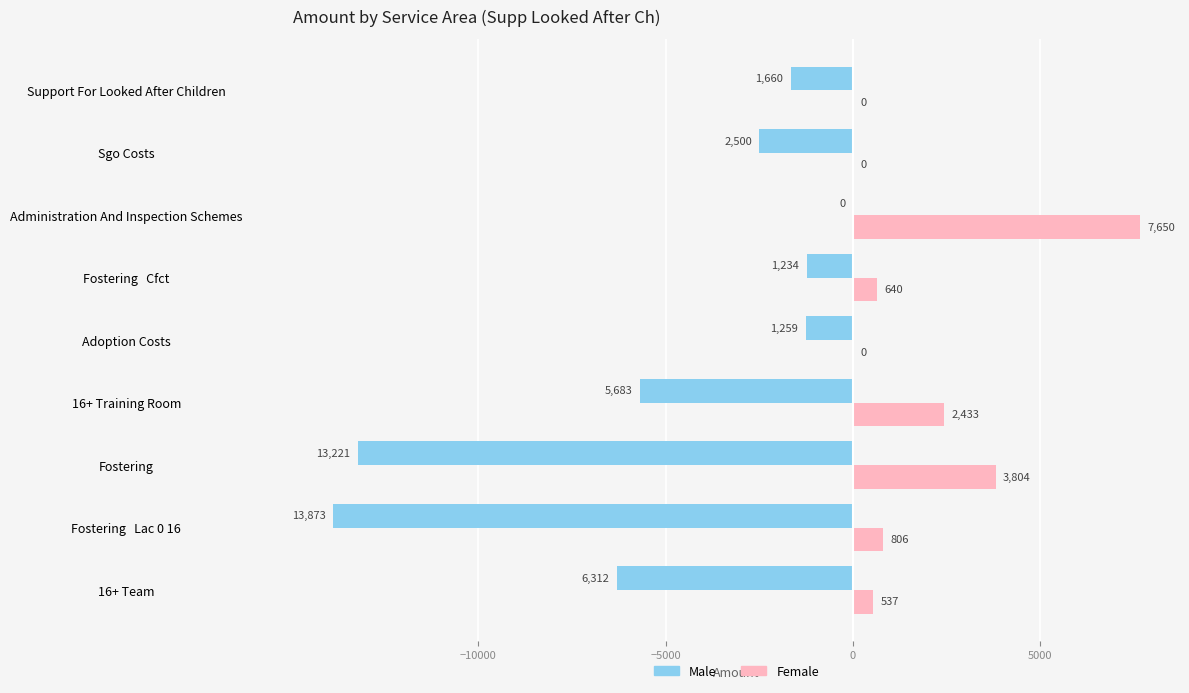

Between 16+ Training Room and Fostering   Cfct, which series saw the biggest shift?

Male